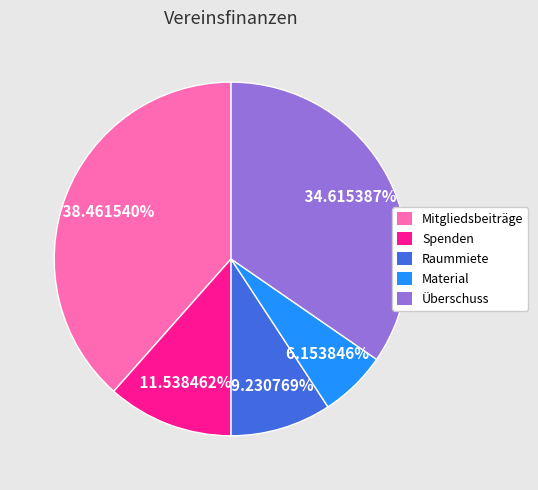

Combined, what portion of the pie is Mitgliedsbeiträge and Spenden?

50.0%